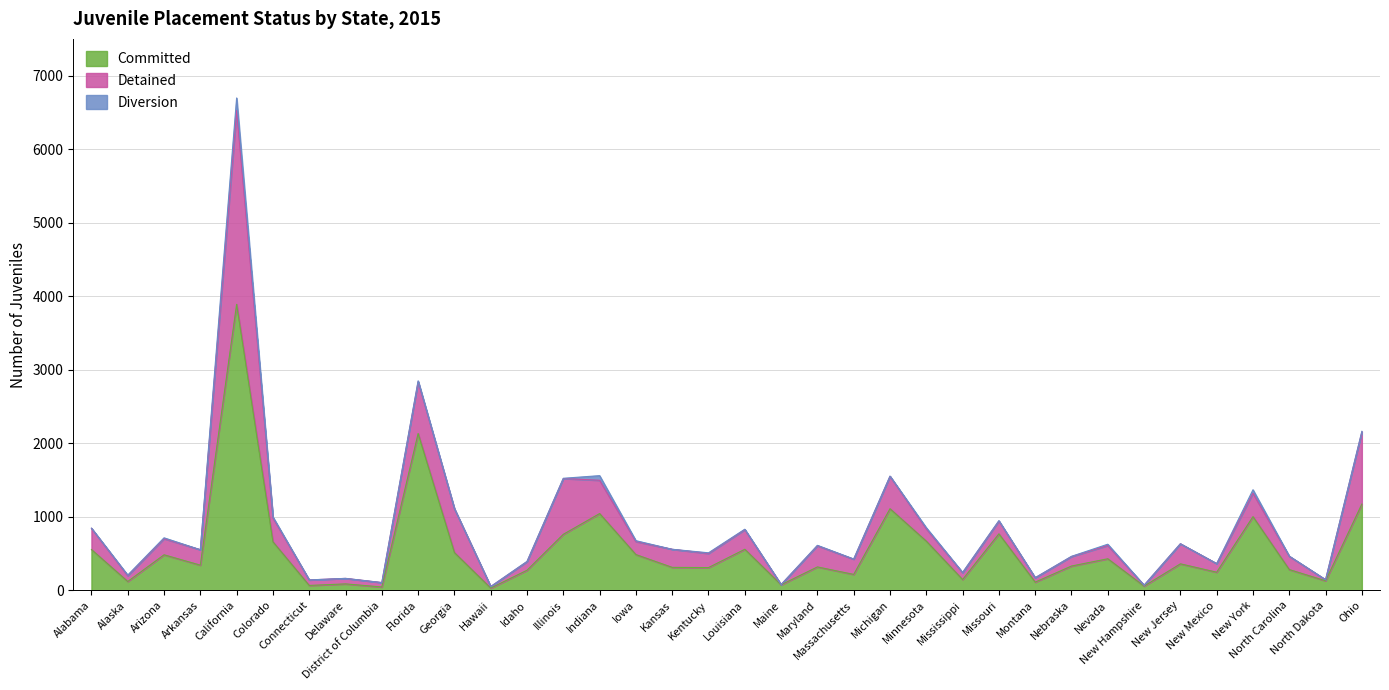

At which category does Detained reach its first local valley?

Alaska